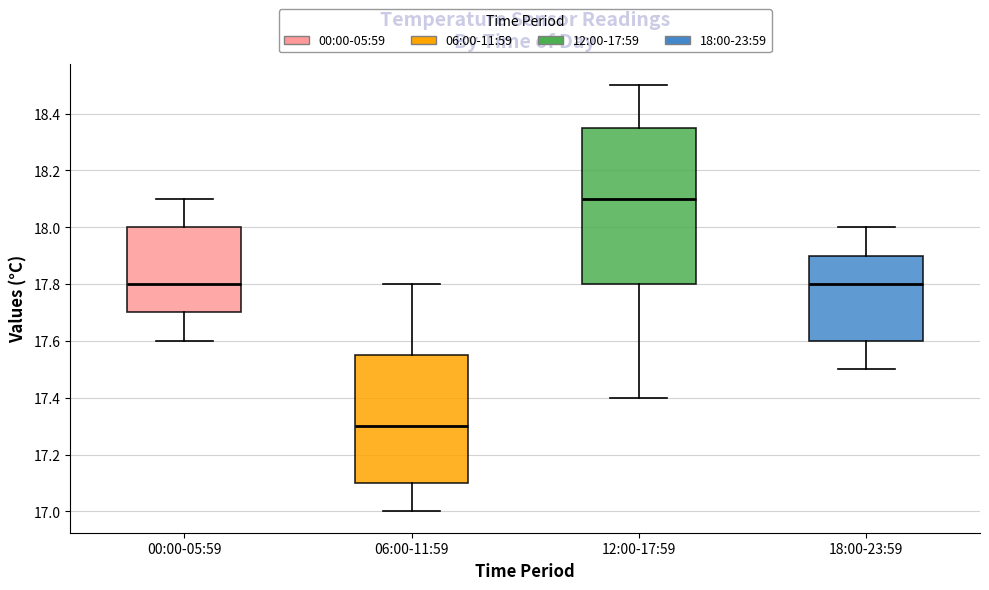

Which box has the lowest median line?

06:00-11:59